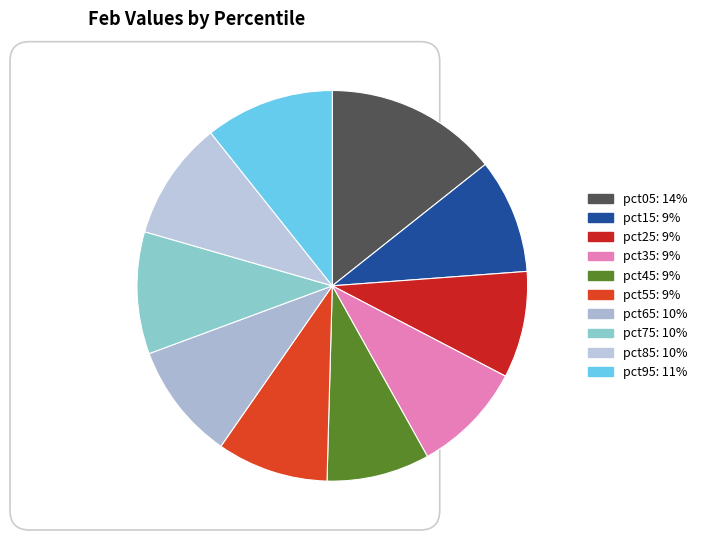

What is the smallest slice in the pie chart?

pct45